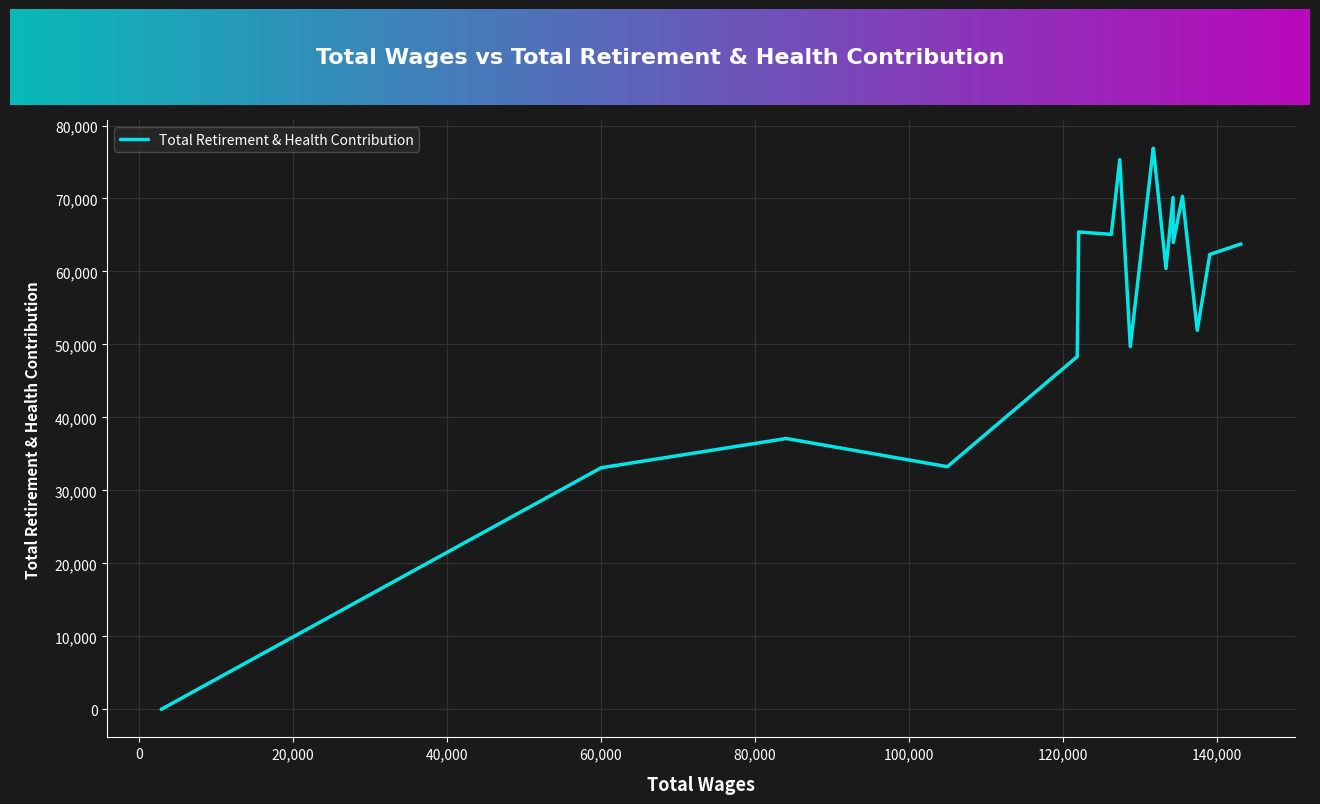

How many interior local valleys (lower than both neighbors) does the data have?

6